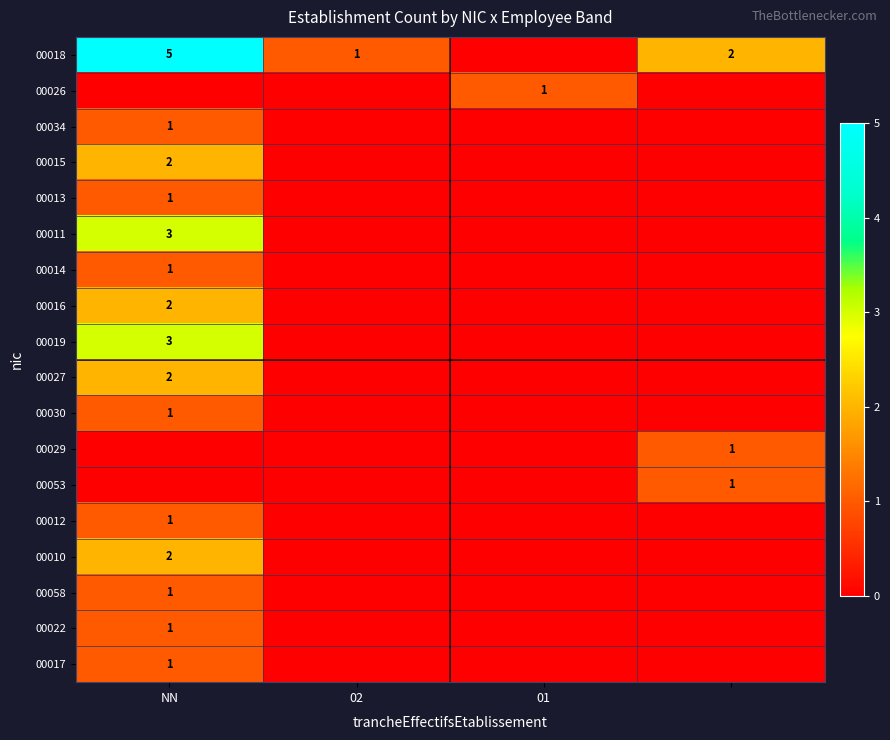

At NN, list the series in order from smallest to largest.

00026, 00029, 00053, 00034, 00013, 00014, 00030, 00012, 00058, 00022, 00017, 00015, 00016, 00027, 00010, 00011, 00019, 00018